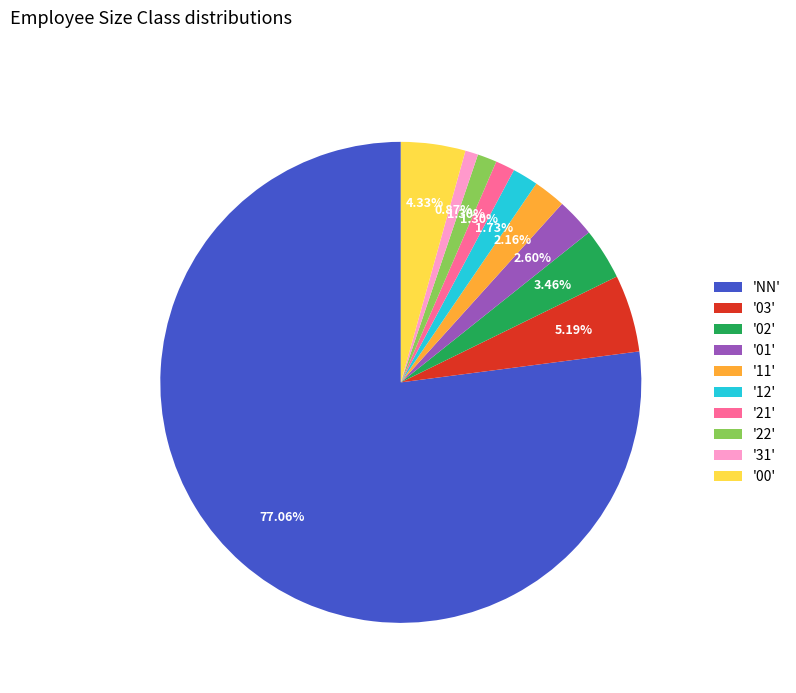

Does 'NN' represent more than half of the total?

Yes